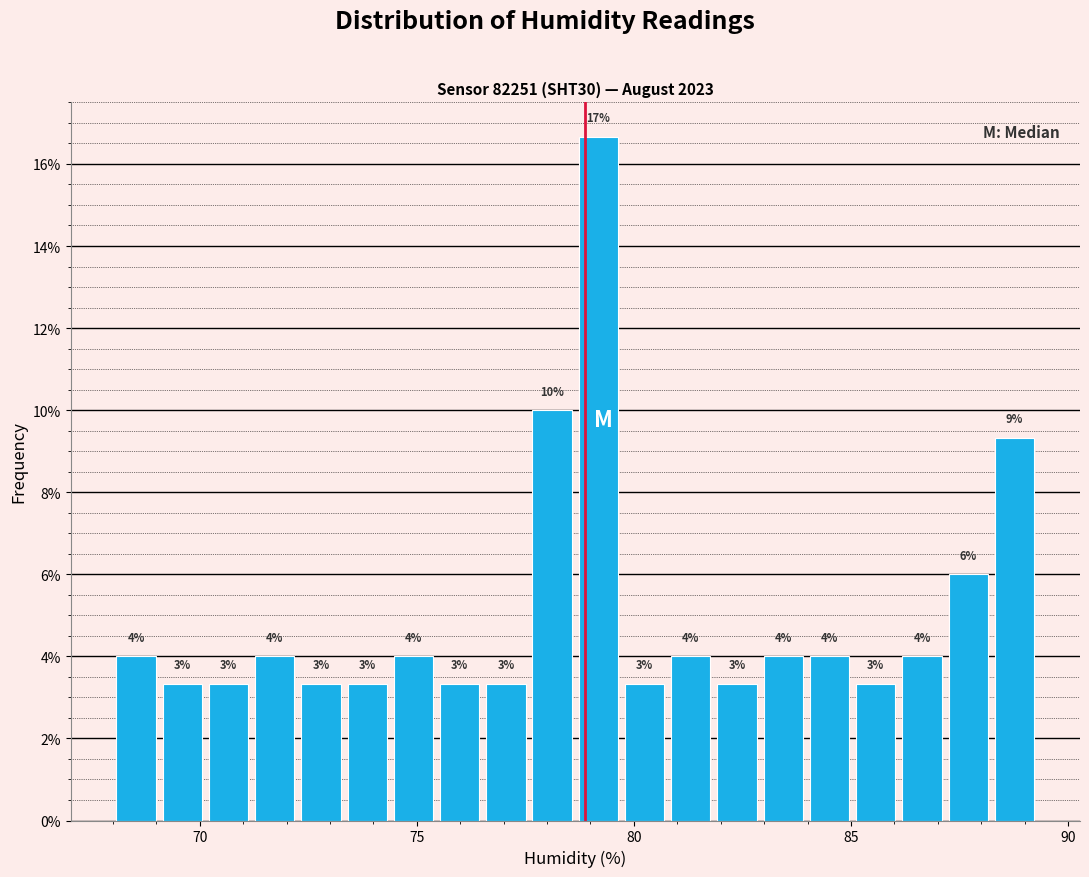

Around what value on the x-axis is the tallest bar? Give the approximate position of its centre, as read against the axis.

79.0